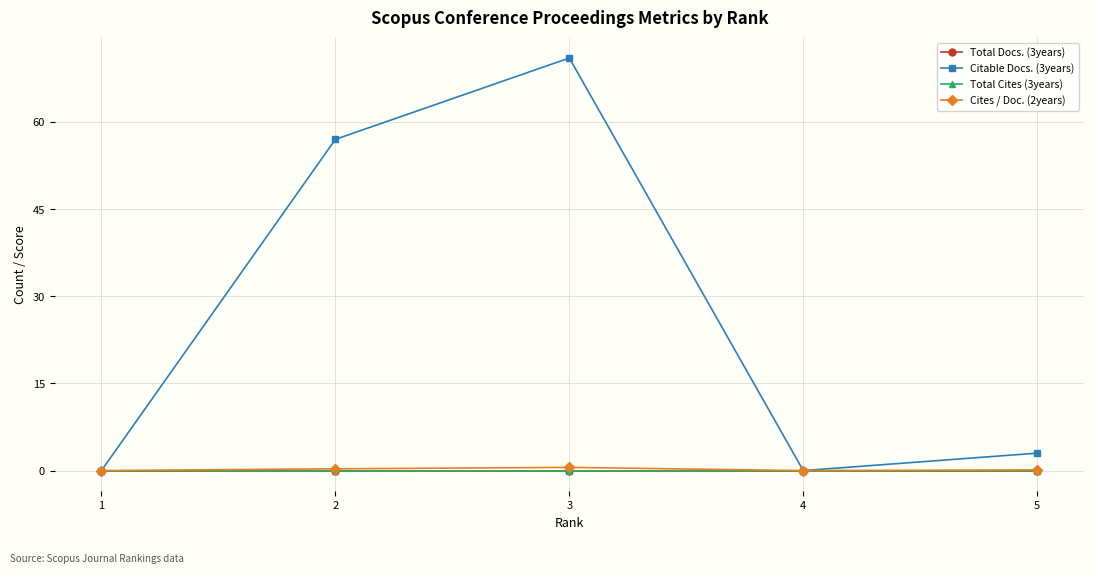

What is the total value across all series at 2?

57.3